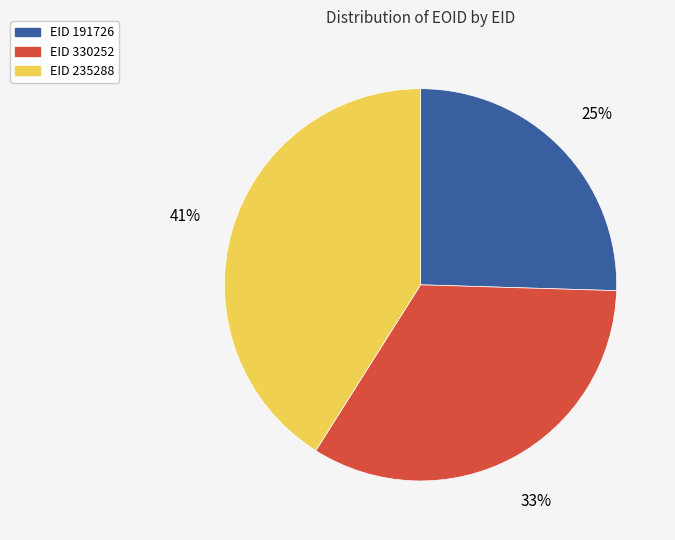

To the nearest percent, what is the difference between the largest and smallest slice percentages?

16%